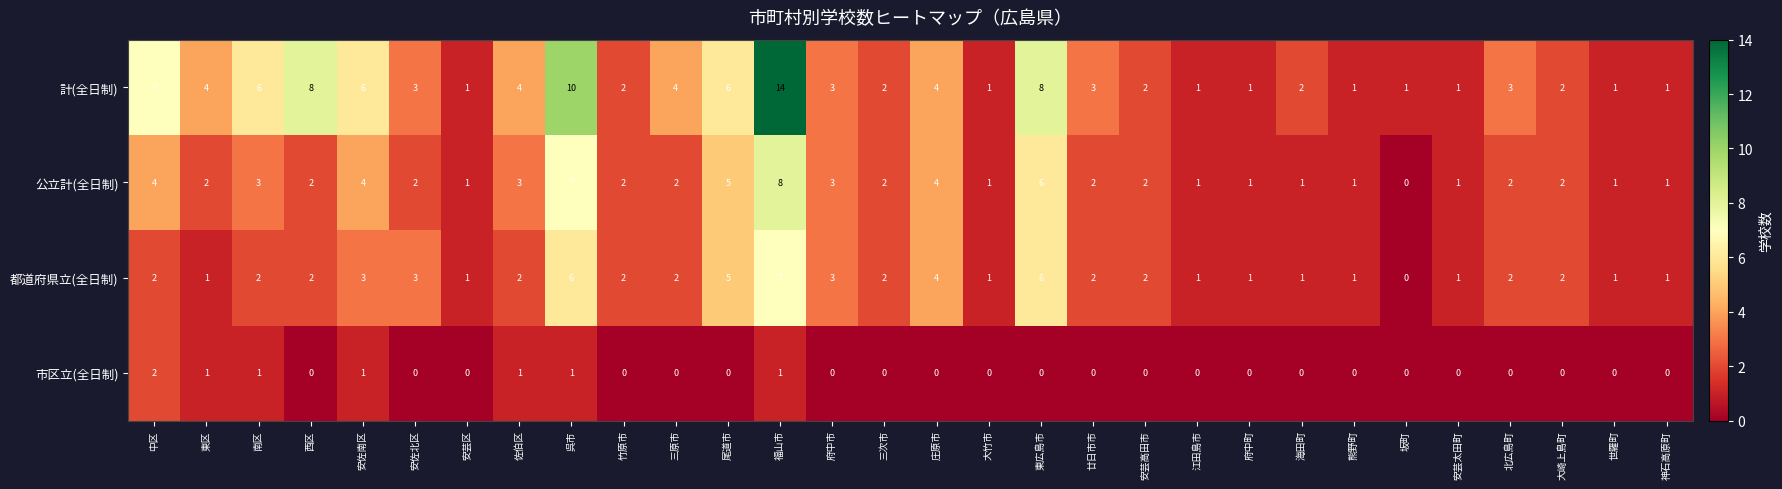

At which label does 市区立(全日制) reach its peak?

中区